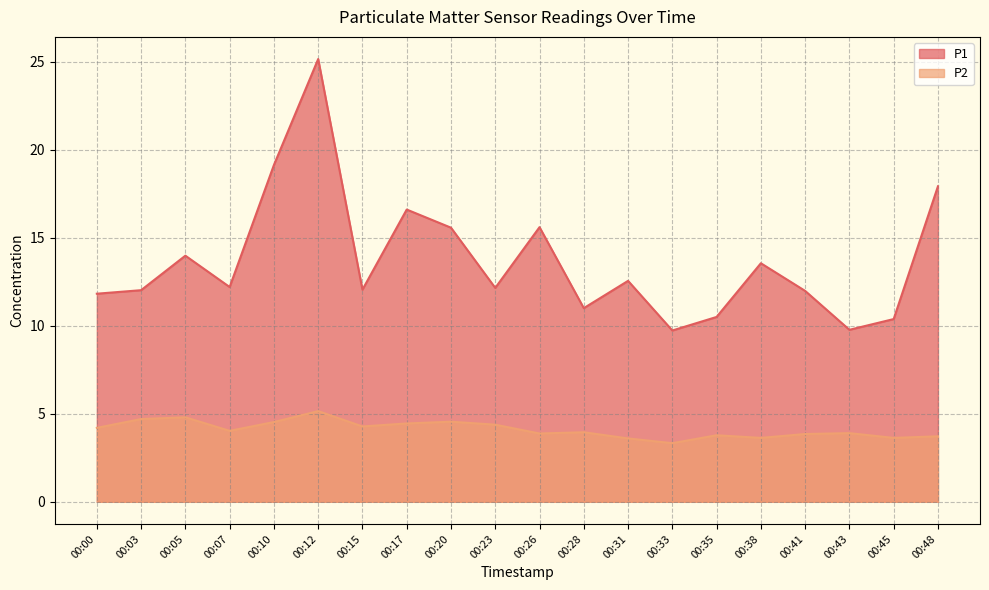

What is the sum of the P2 values at 00:05 and 00:03?

9.5